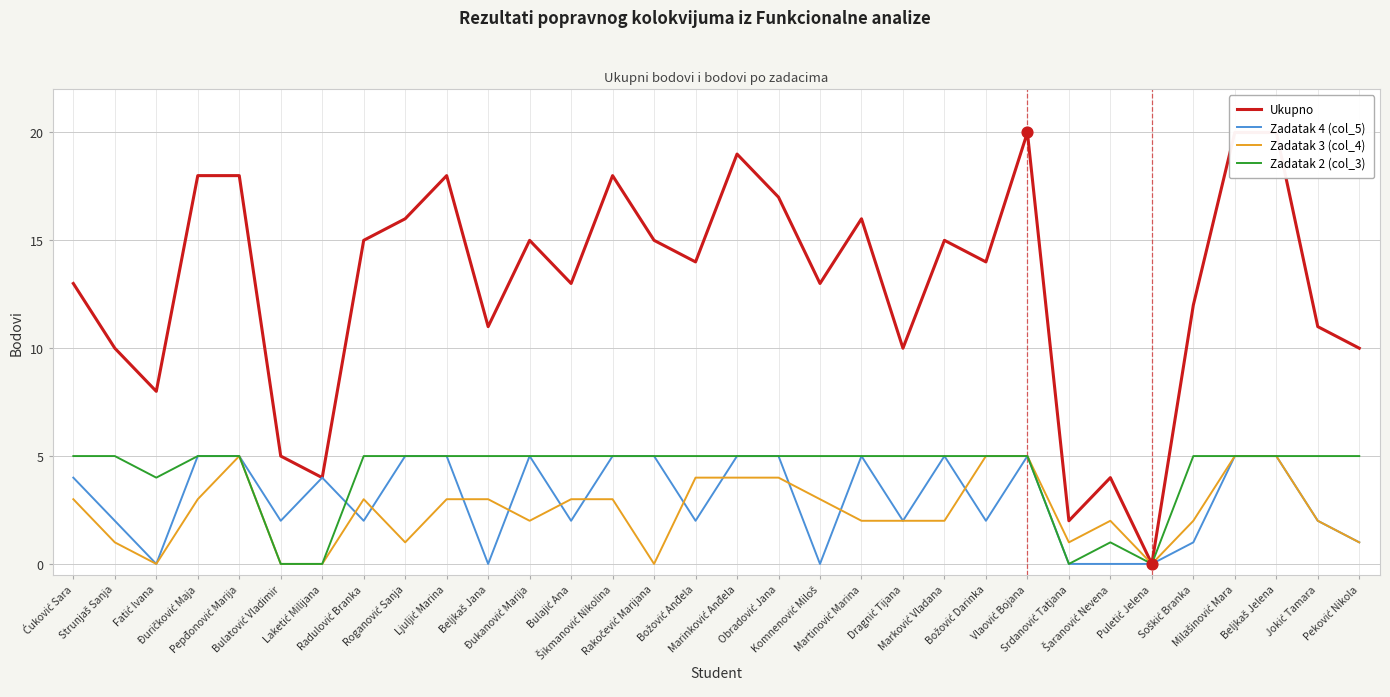

Which series contains the highest Y value?

Ukupno